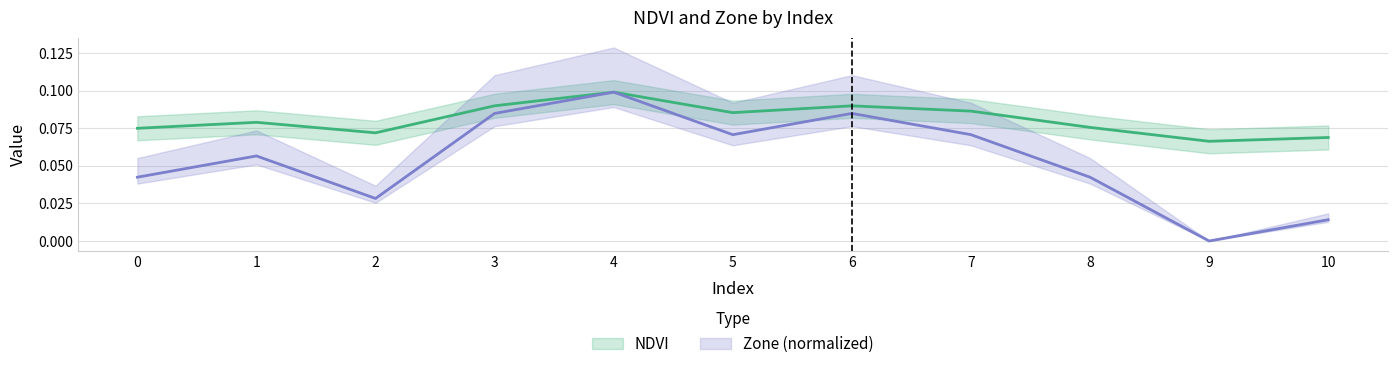

Is it true that Zone equals 0.1 at 3?

True